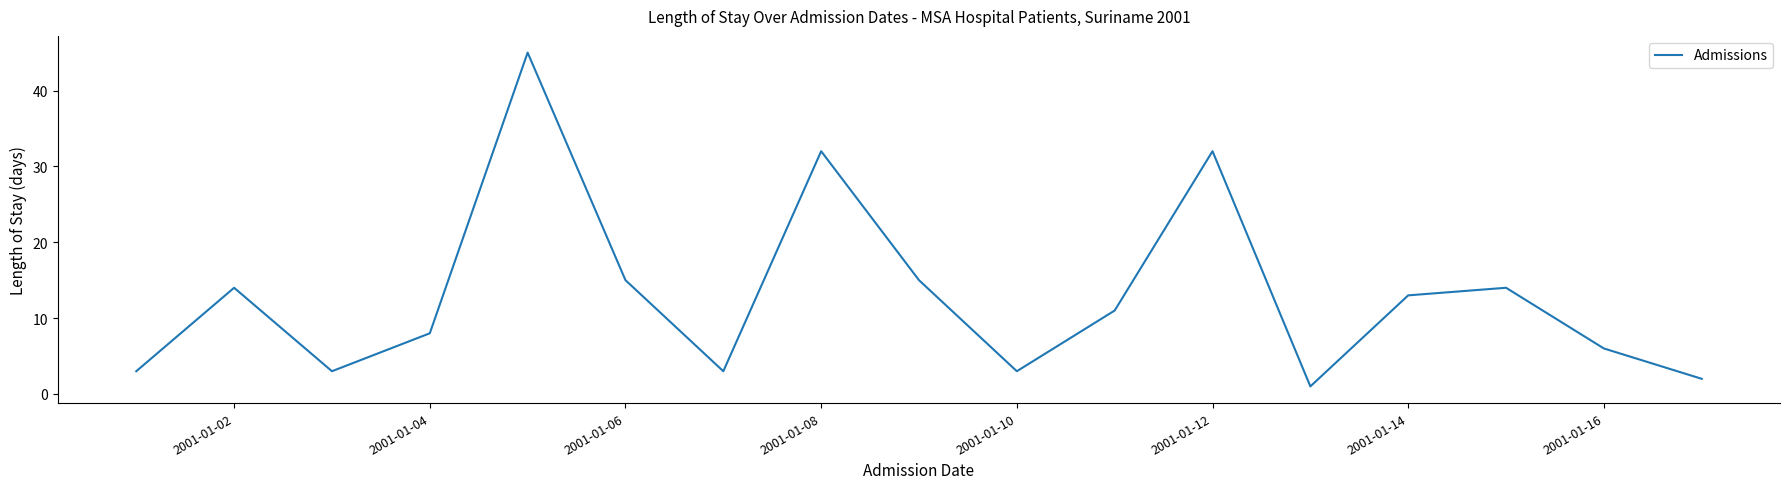

What is the greatest value displayed?

45